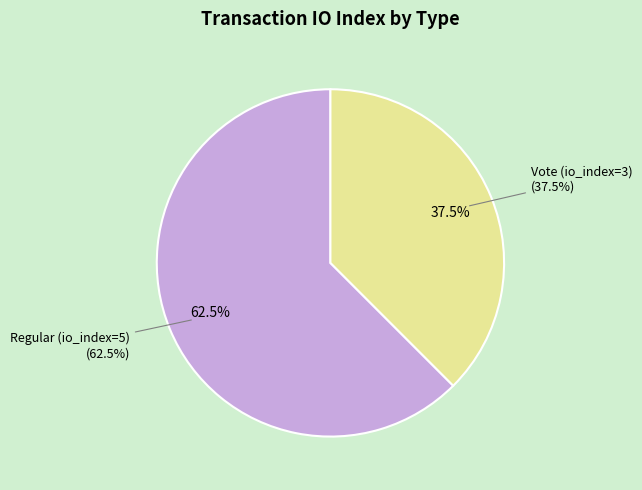

To the nearest percent, what is the combined percentage of Regular (io_index=5) and Vote (io_index=3)?

100%